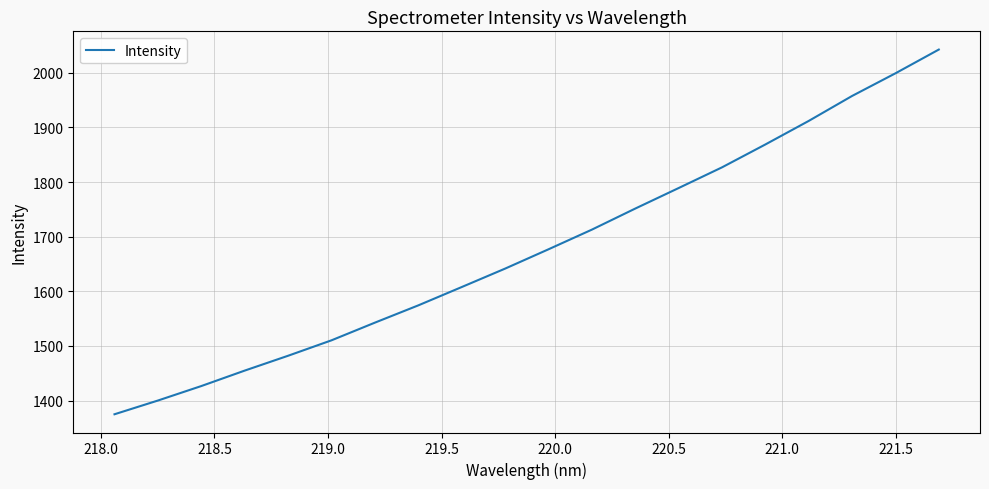

What is the difference between the second highest and minimum values?

624.1